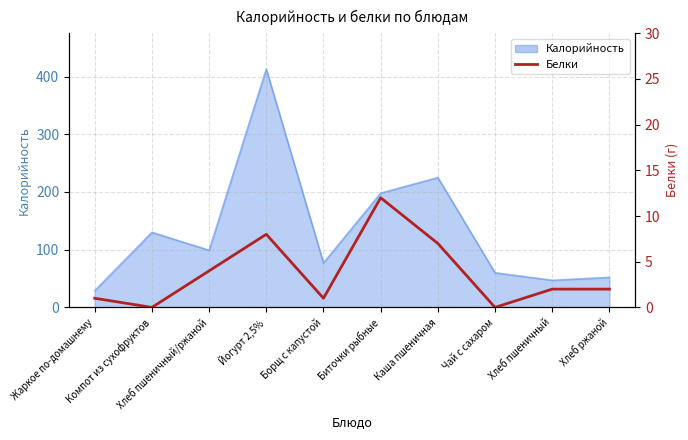

Count the number of categories in the chart.

10